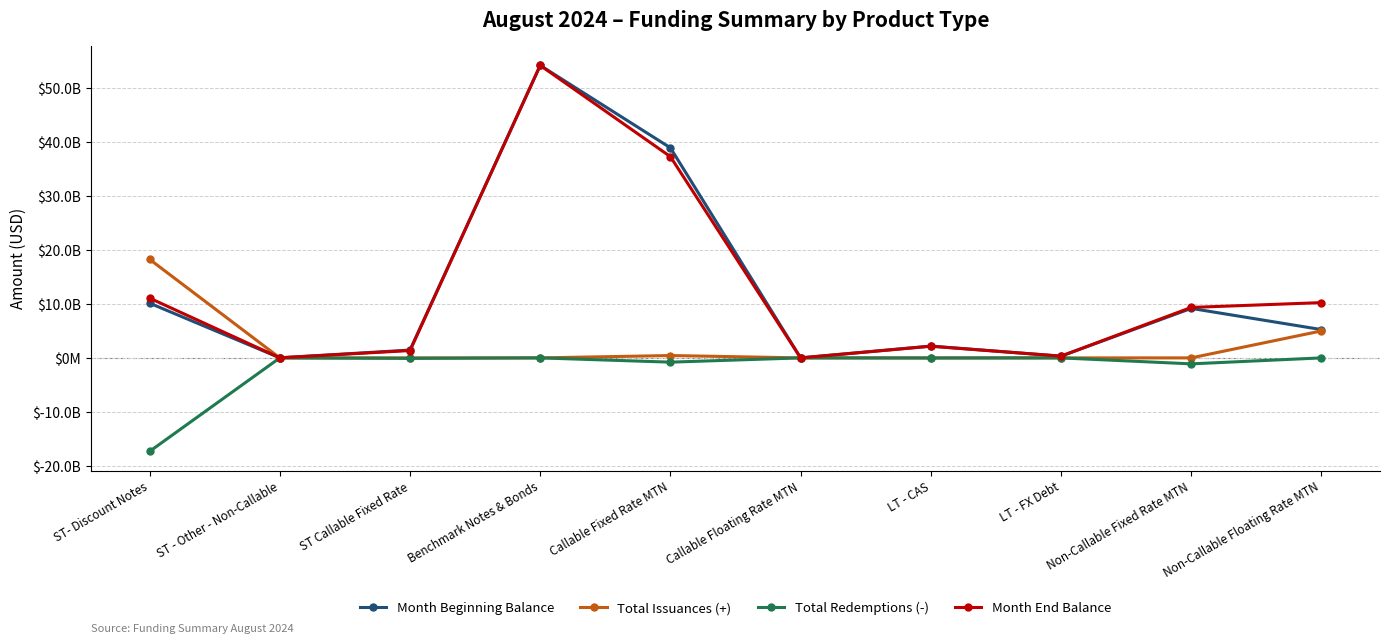

What is the spread (max minus min) of values at Non-Callable Floating Rate MTN?

10250000000.0